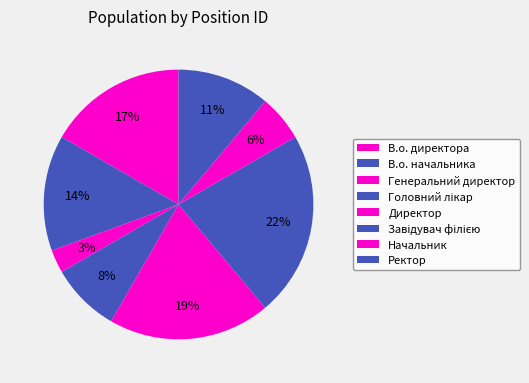

How much of the chart is everything except Директор?

80.6%